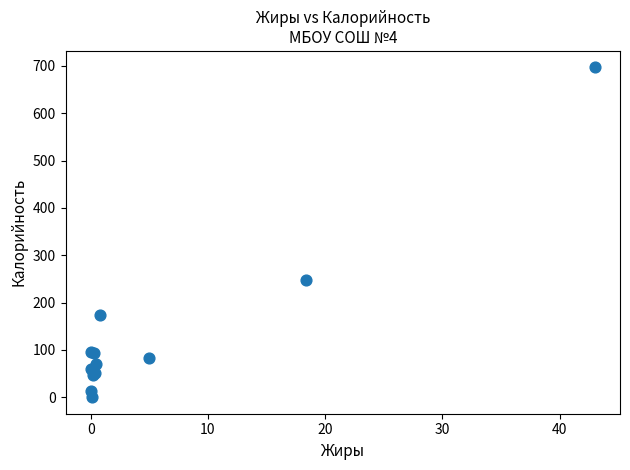

What Y value in the scatter plot is closest to 348?

247.5